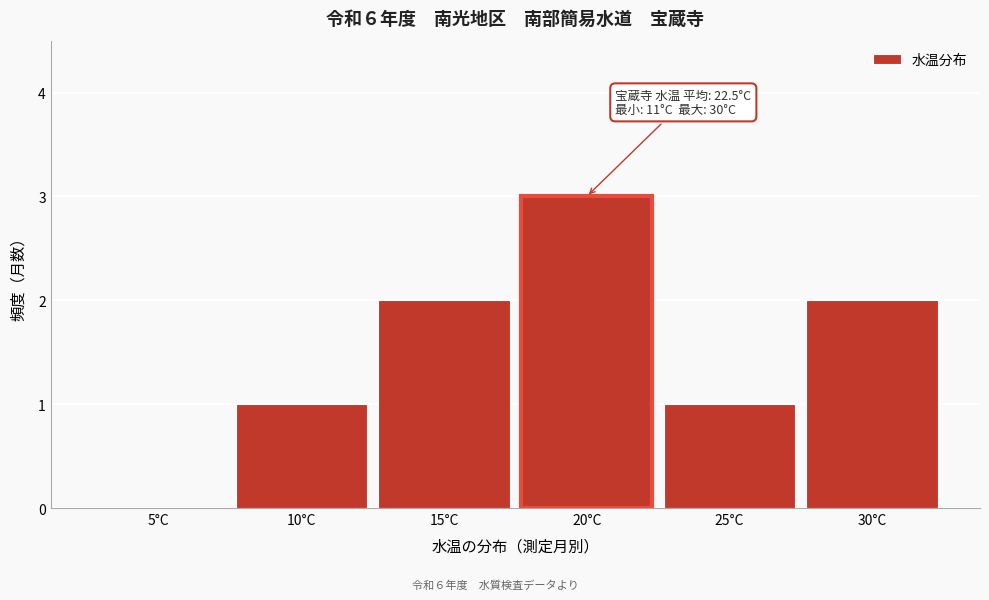

Reading right to left, transcribe all the data shown in this chart.

30°C=2	25°C=1	20°C=3	15°C=2	10°C=1	5°C=0